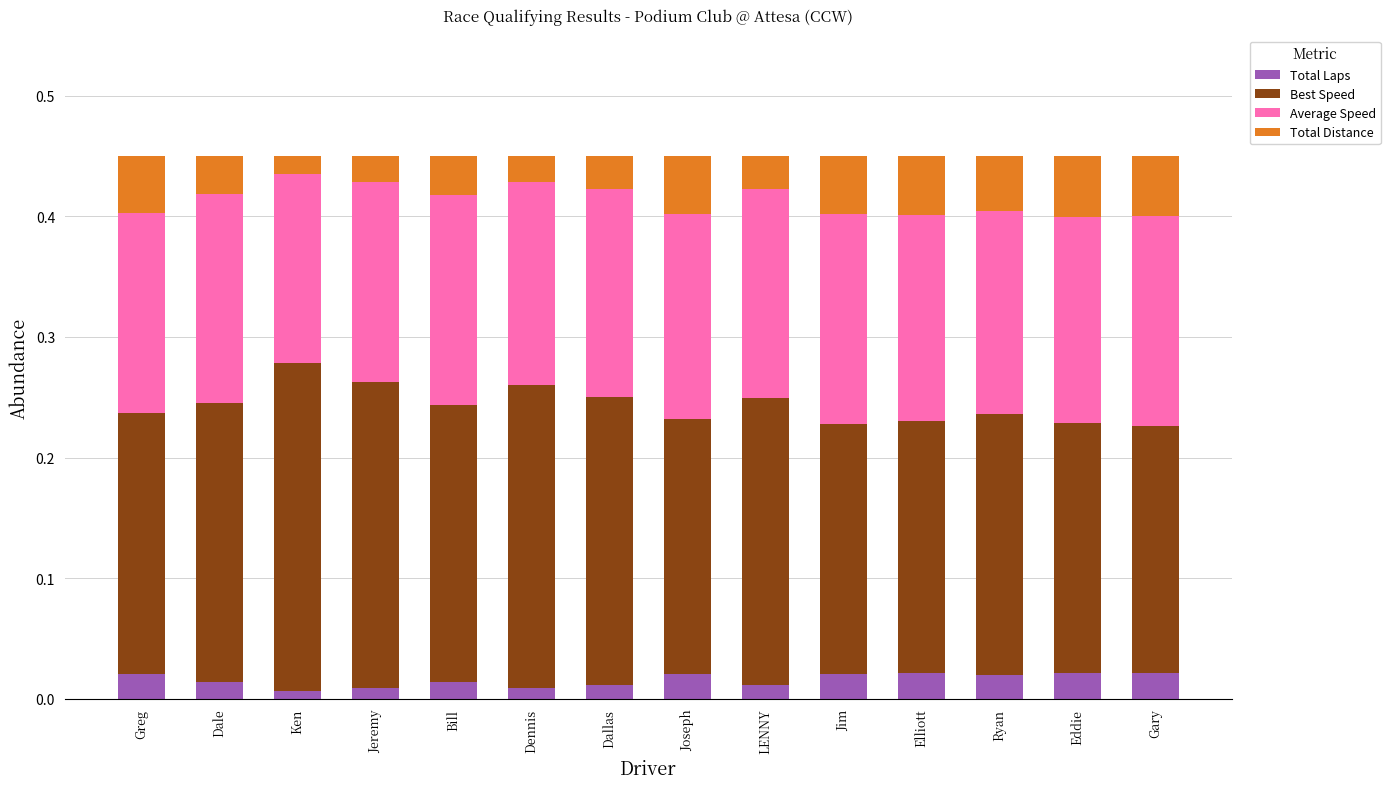

How many Total Laps values are between 0 and 1?

14